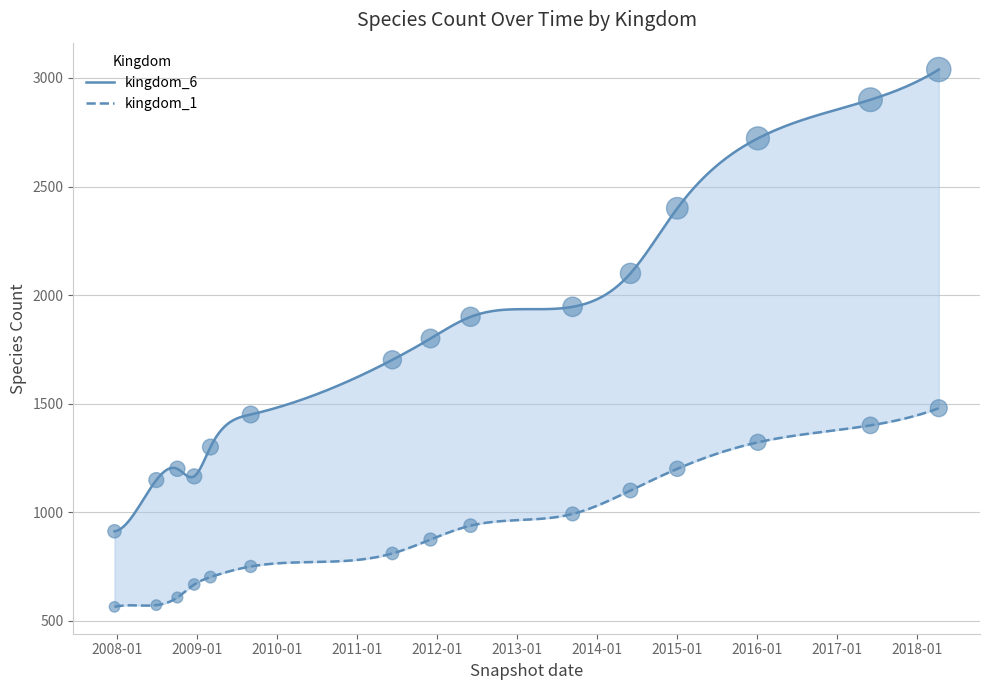

Which series contains the lowest Y value?

kingdom_1